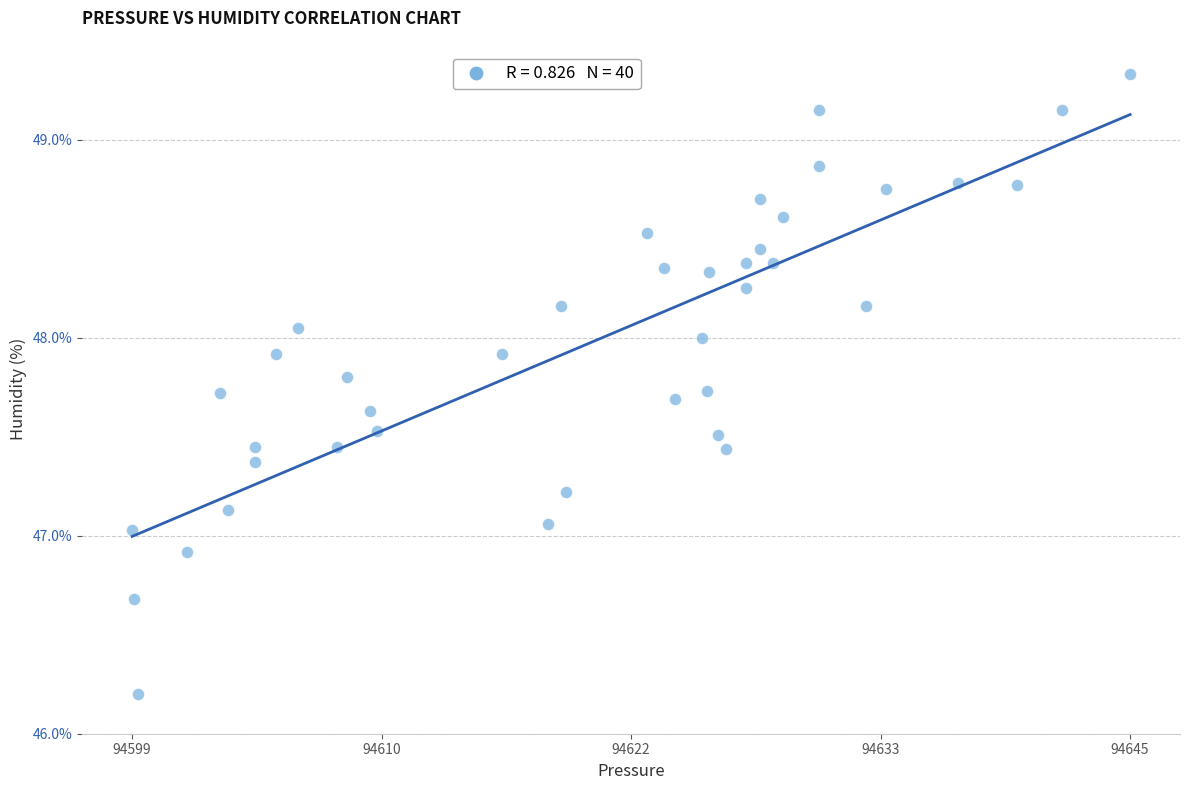

What is the range of Y values (max minus min)?

3.1